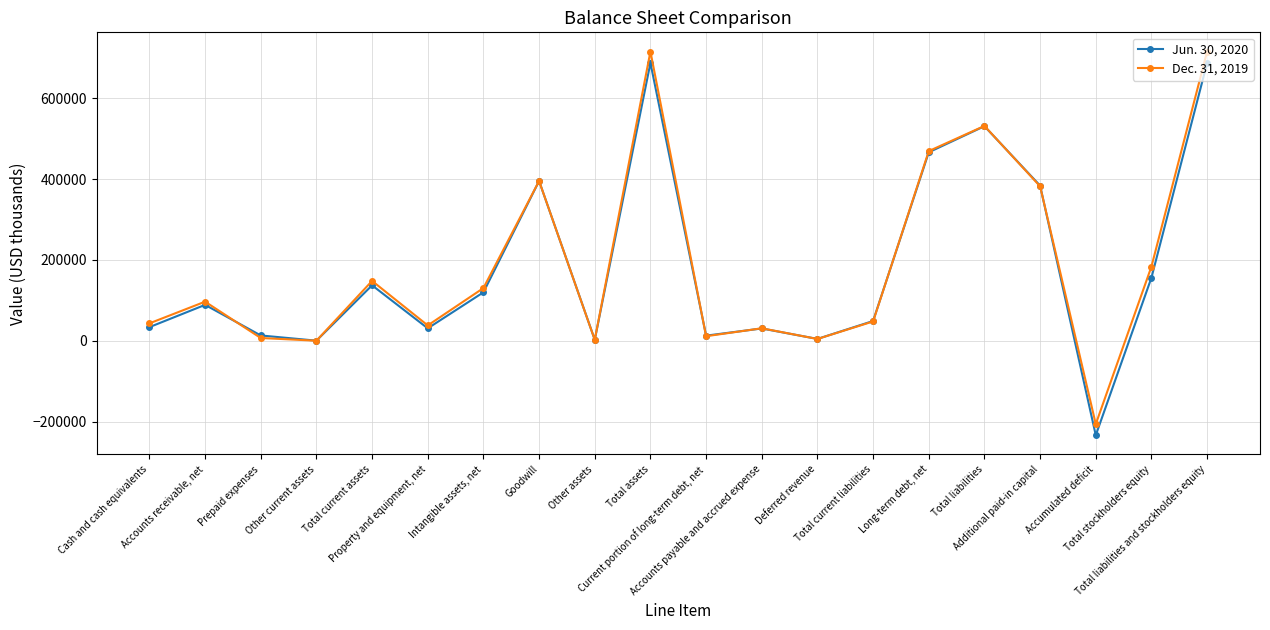

What is the label of the 7th point from the left?

Intangible assets, net